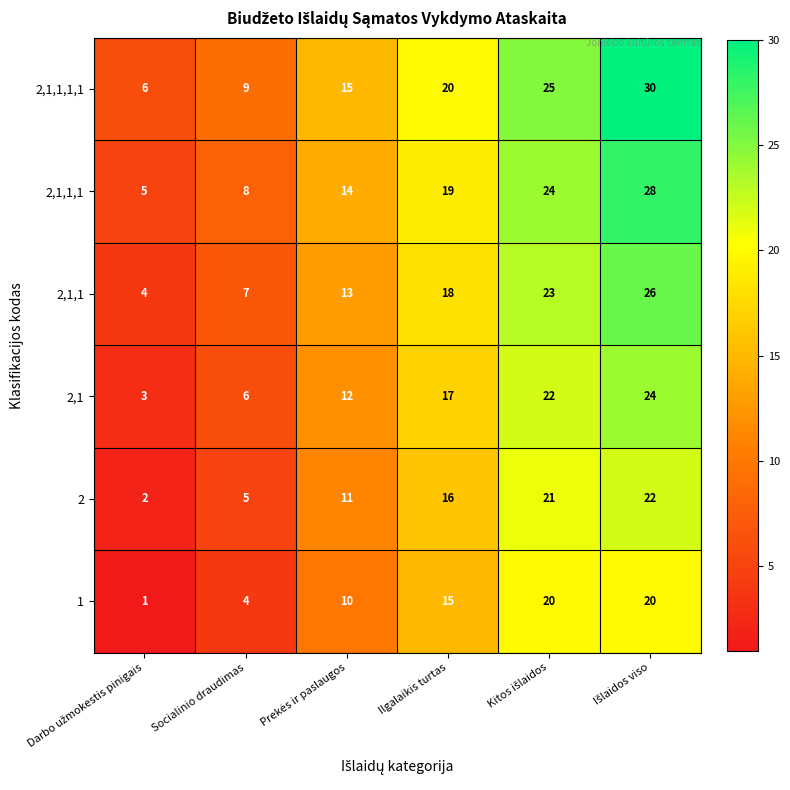

What is the sum of all 2,1,1,1,1 values?

105